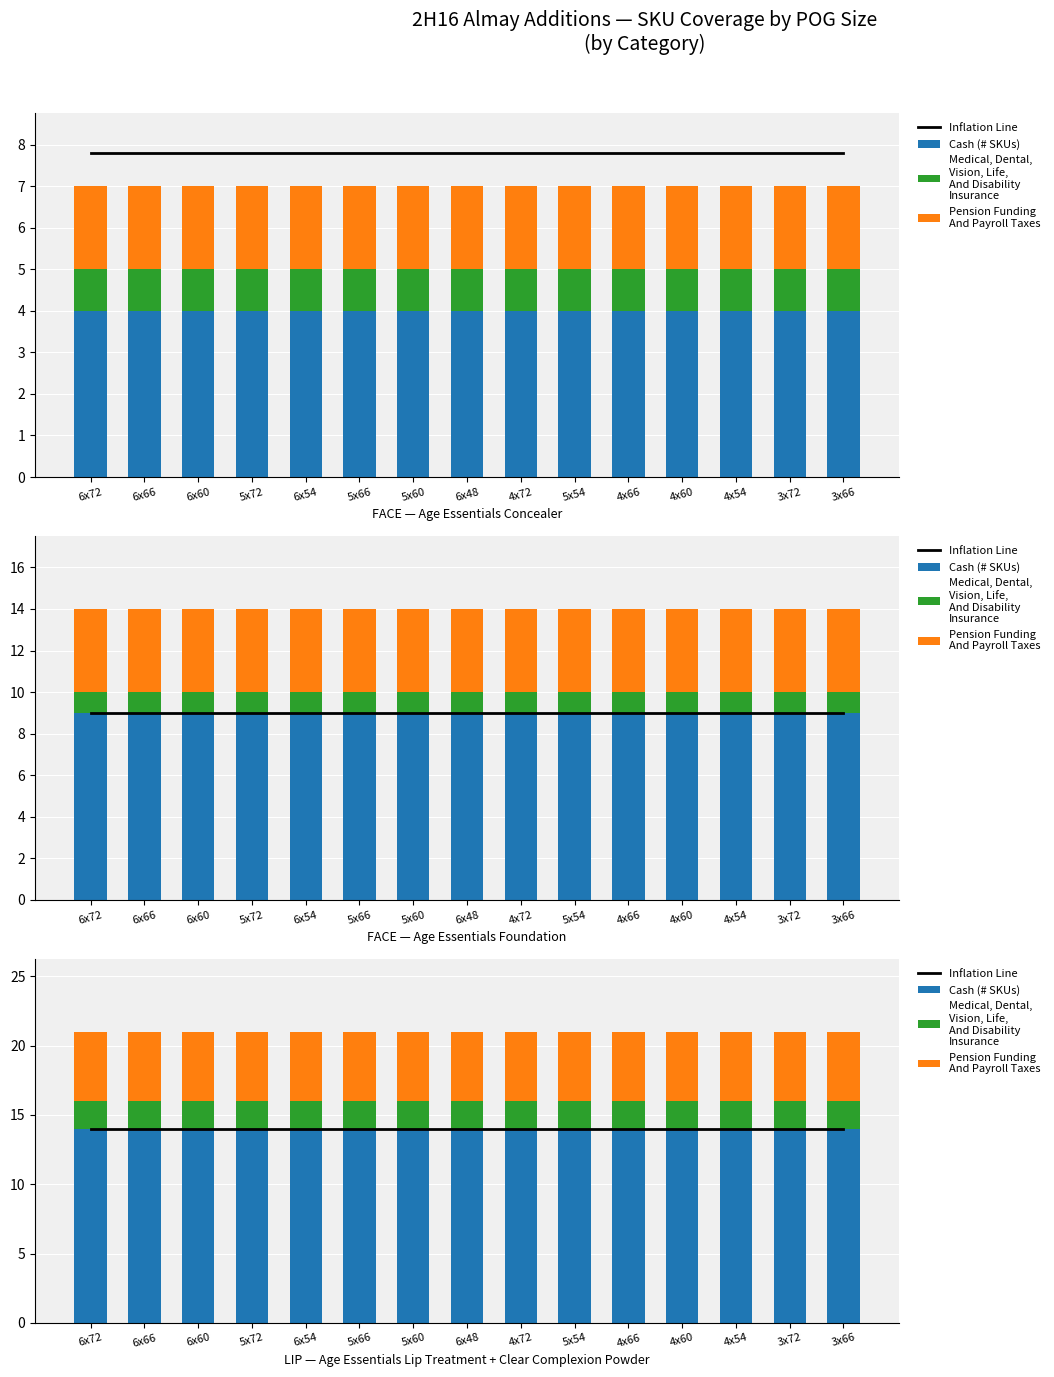

At which label is Cash (# SKUs) closest to 14?

6x72